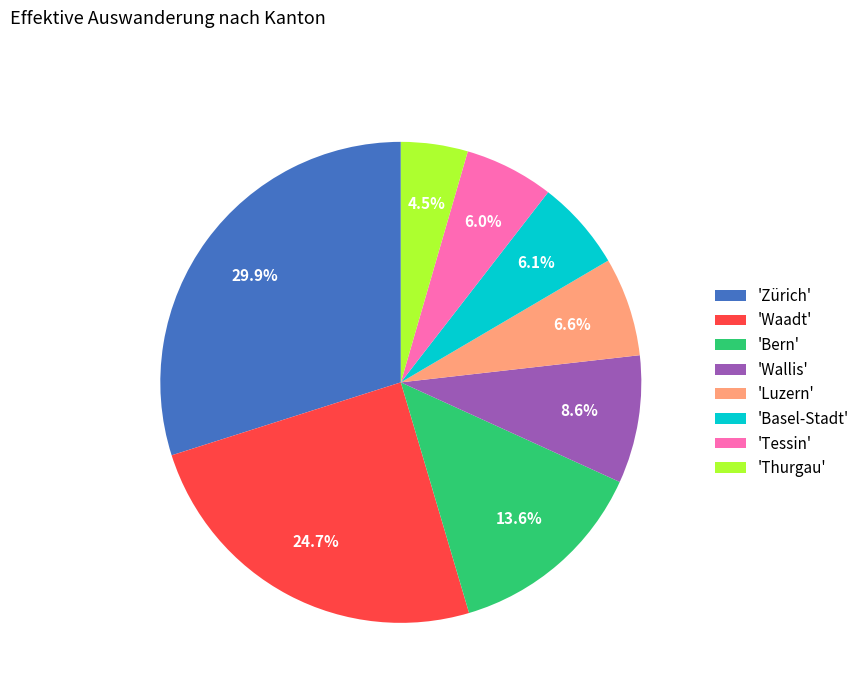

How many segments does this pie chart have?

8